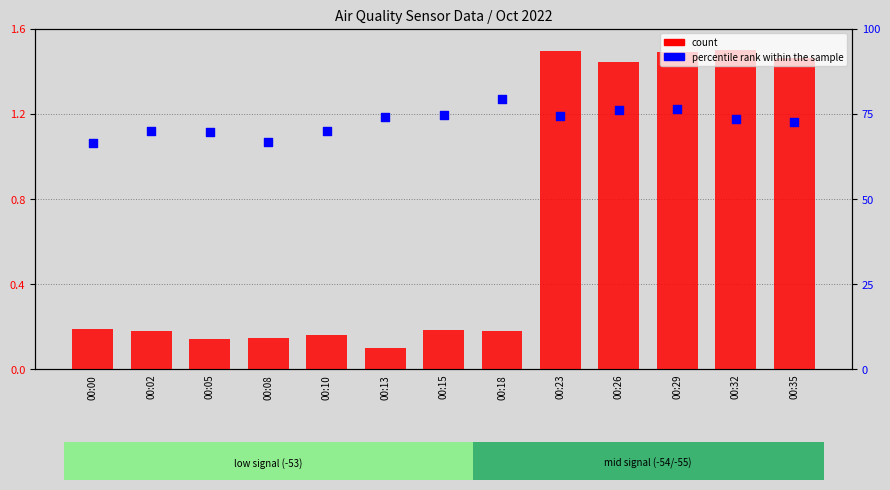

Is the value of percentile rank within the sample at 00:35 greater than the value of count at 00:18?

Yes